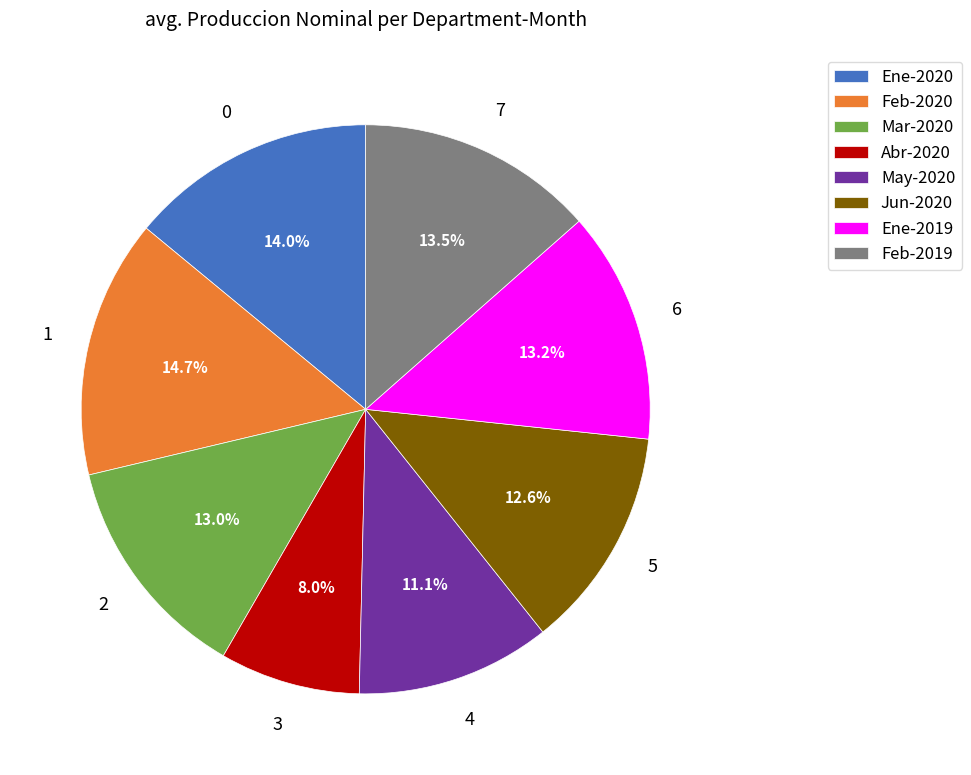

Is there a majority slice in this chart?

No